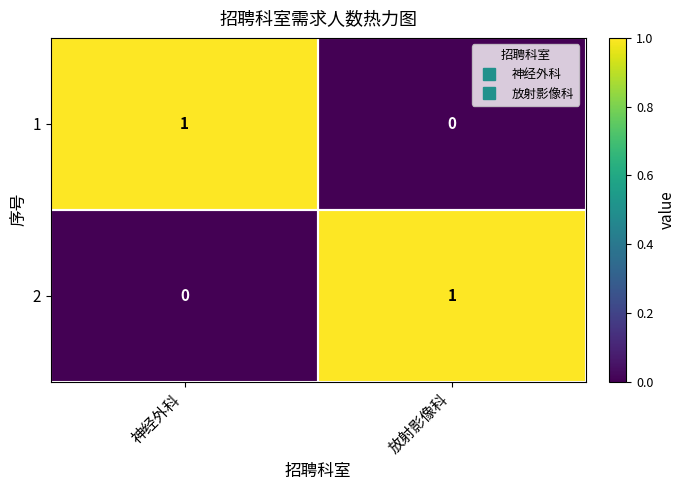

List the labels in order of 2 value, largest first.

放射影像科, 神经外科